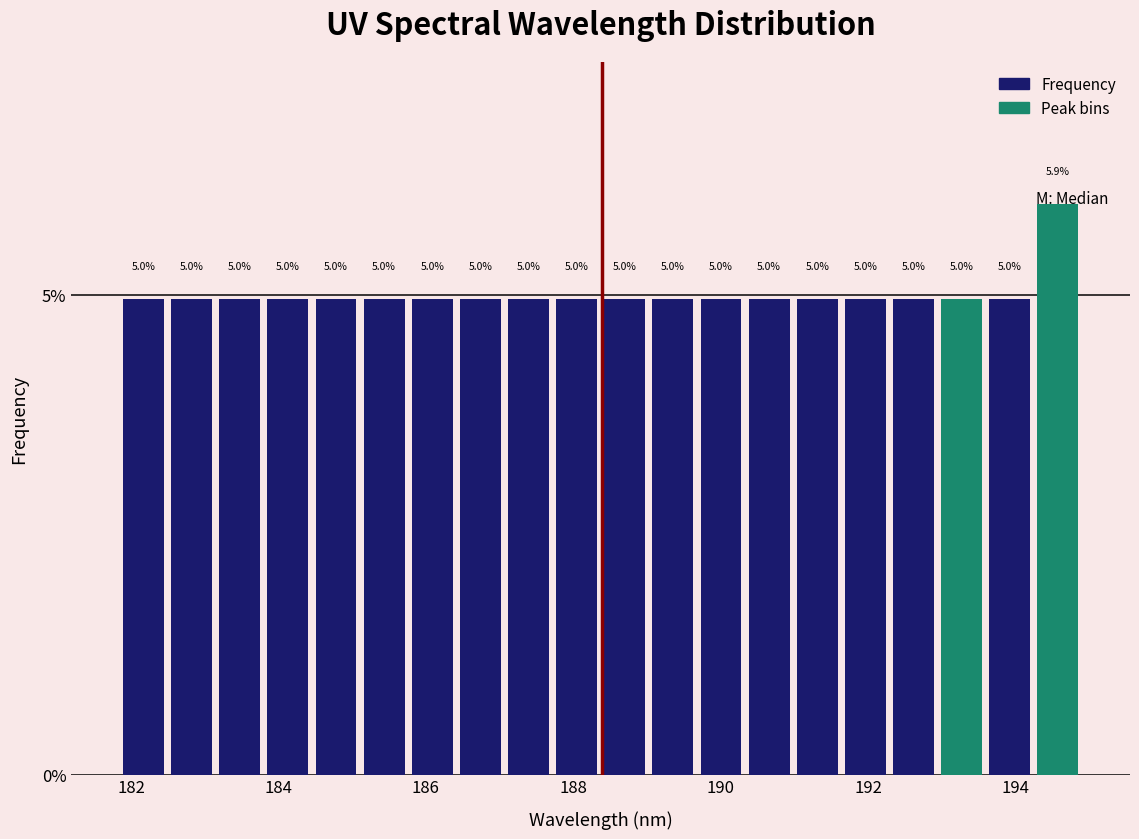

Read against the x-axis, roughly where is the centre of the tallest bar?

194.6